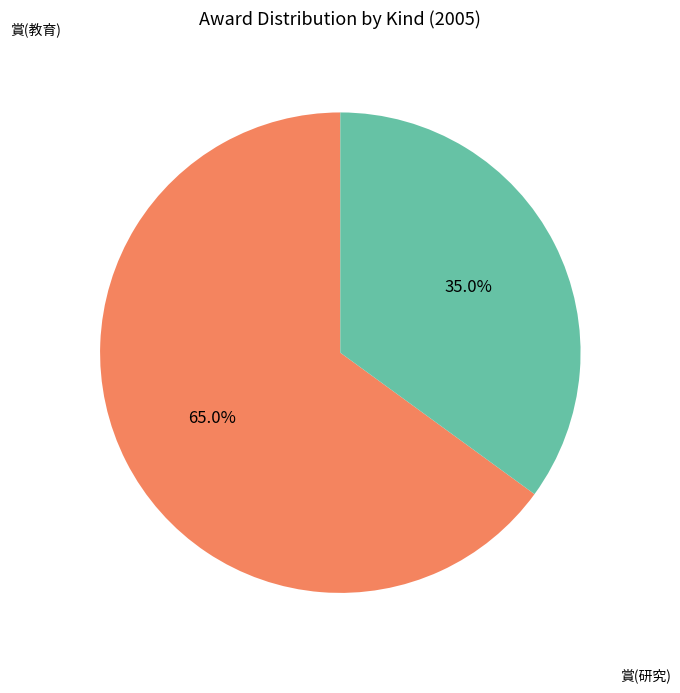

Is there any slice that represents more than half of the pie?

Yes